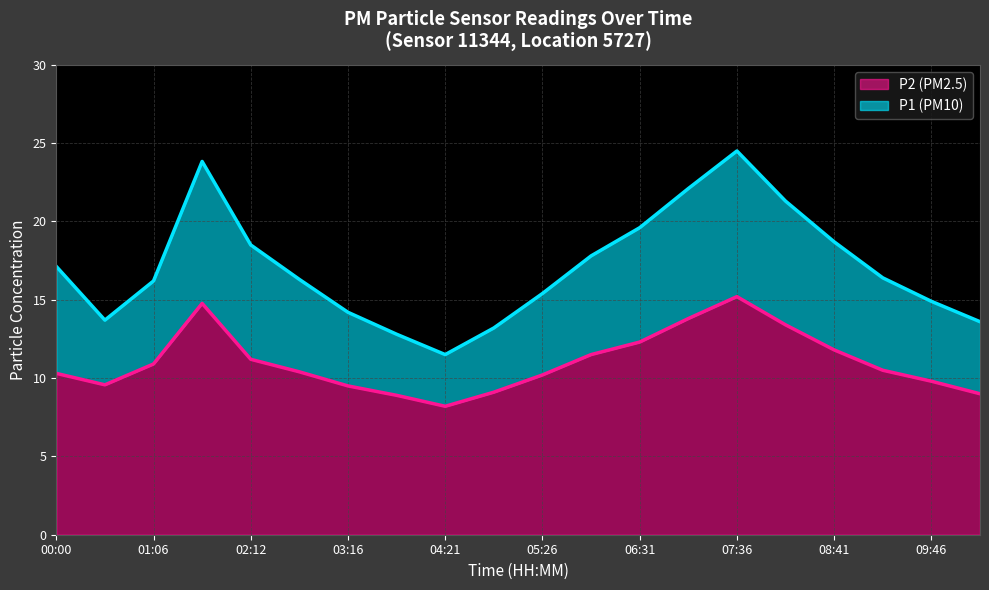

Rank the series by their maximum value, from highest to lowest.

P1, P2